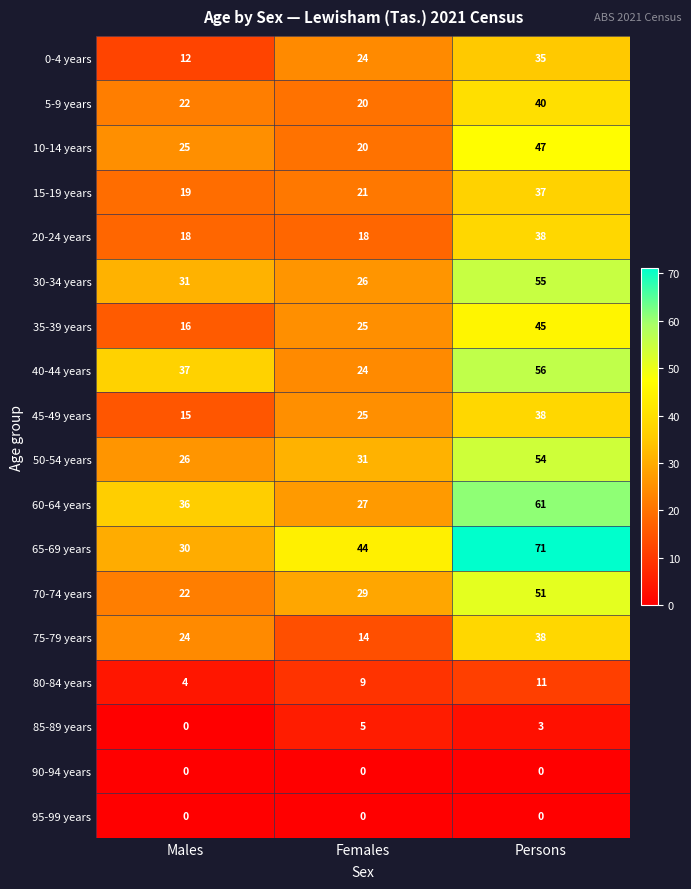

Which series has the largest total across all categories?

65-69 years